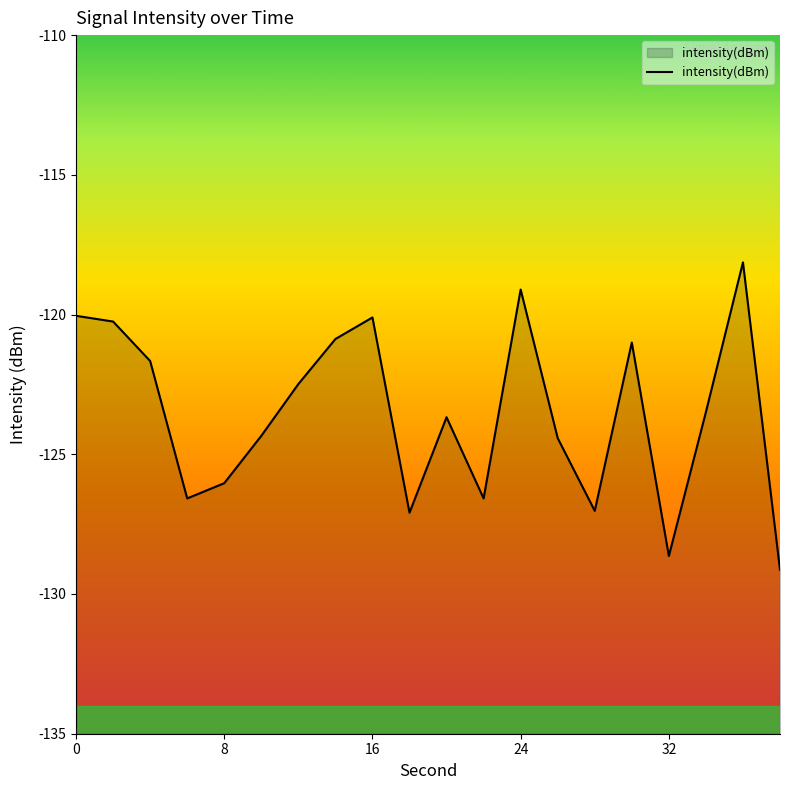

What is the approximate value at 20?

-123.7